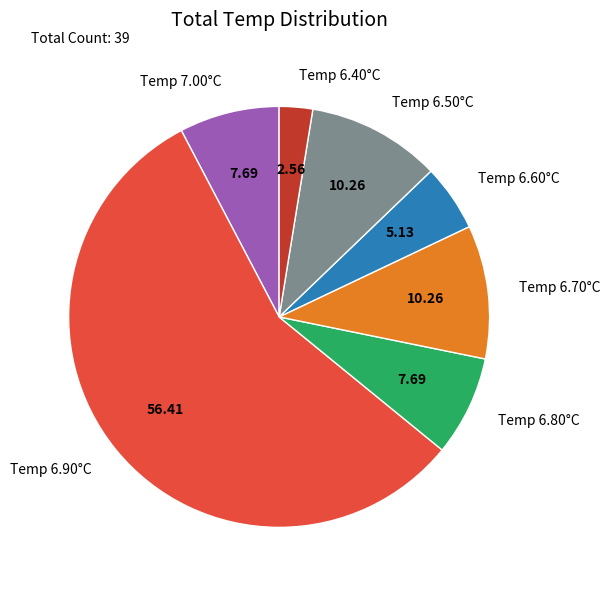

Does Temp 7.00°C account for over 50% of the chart?

No